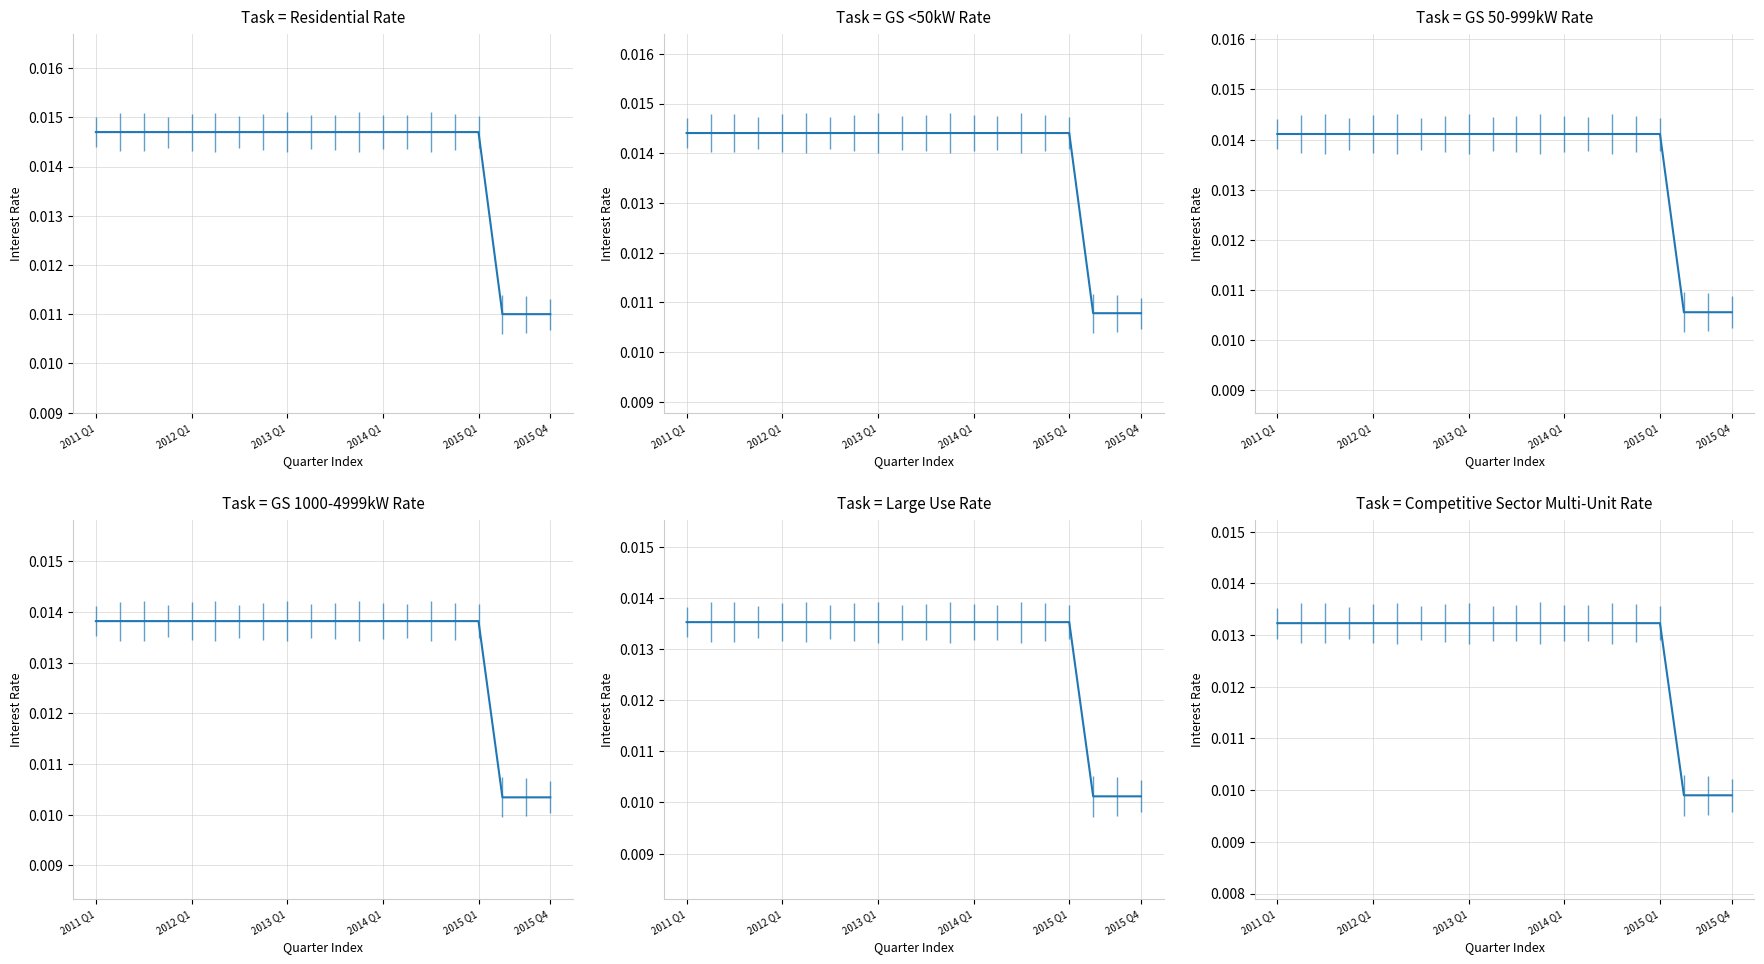

The value of Competitive Sector Multi-Unit Rate at 11 is 0.0. True or false?

True